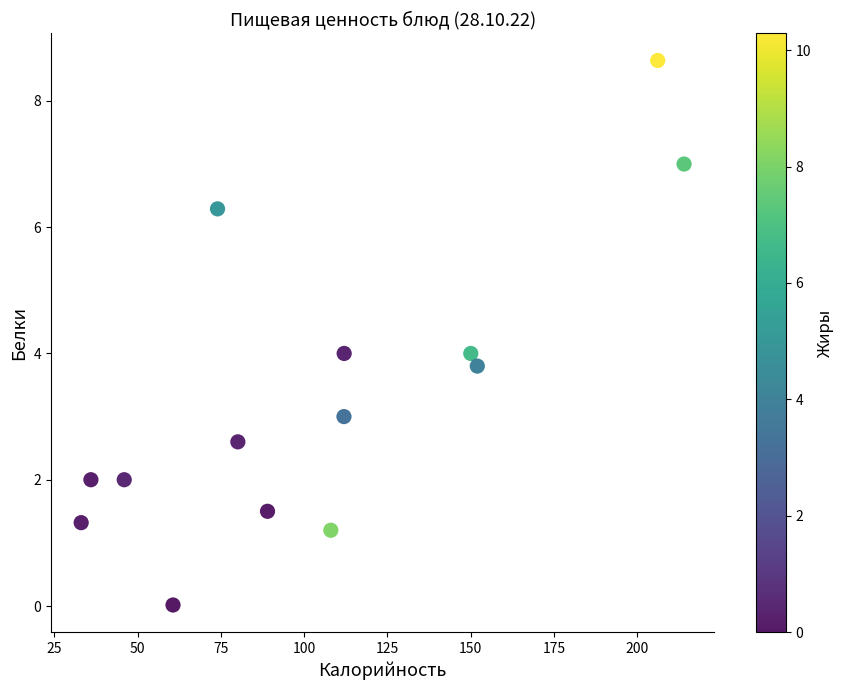

What is the range of X values (max minus min)?

180.9